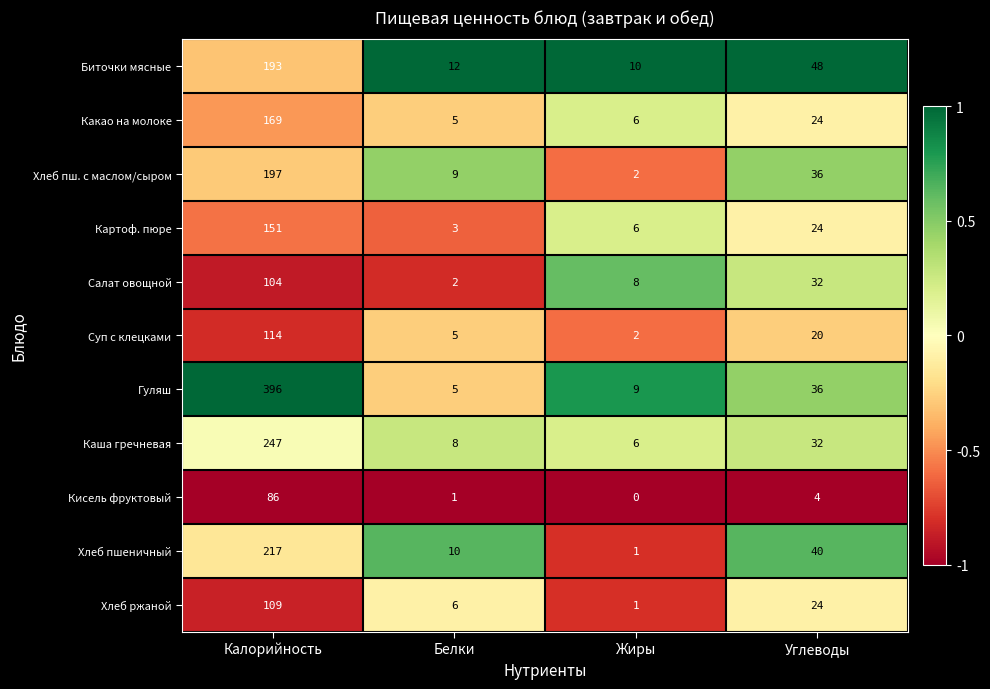

How many distinct data groups are displayed?

11